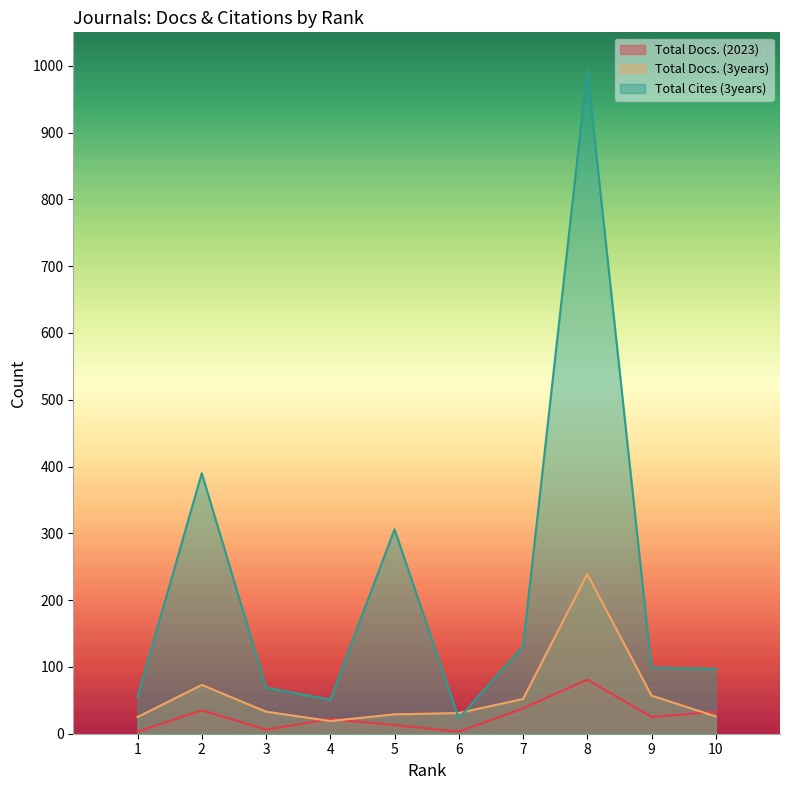

The value of Total Docs. (3years) at 8 is 239. True or false?

True